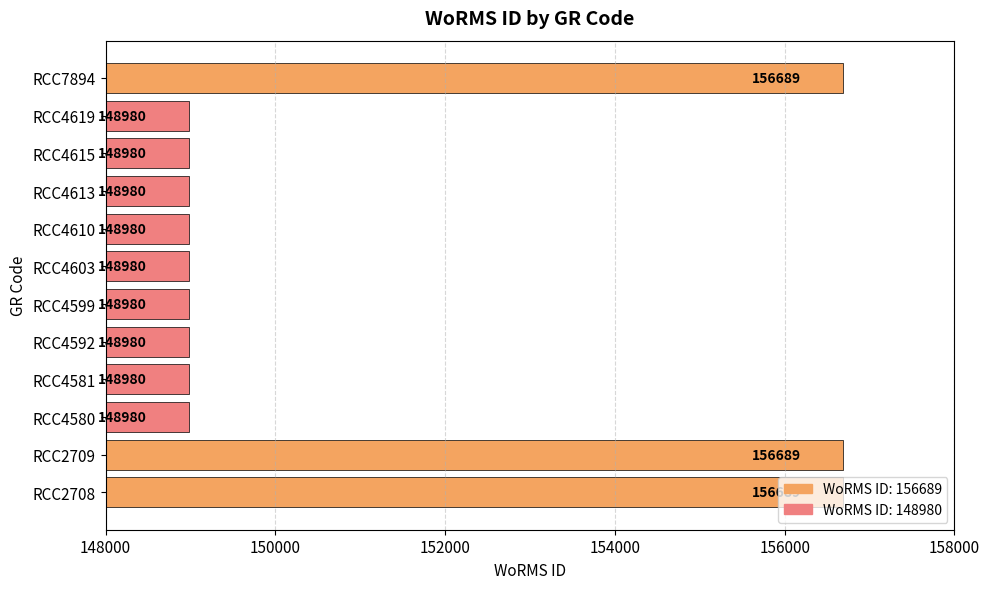

The chart shows a value of 94804 at RCC4599. True or false?

False